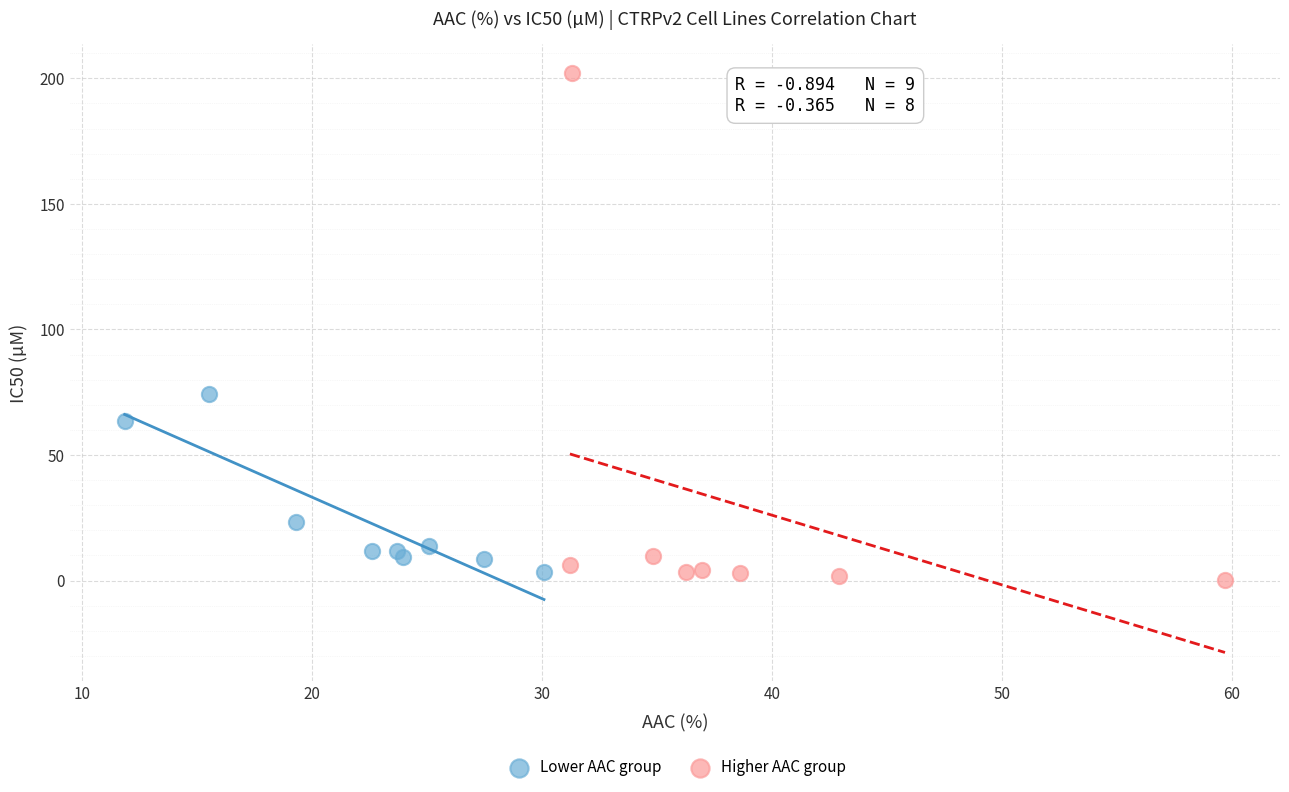

Which series has the widest spread of Y values?

Higher AAC group